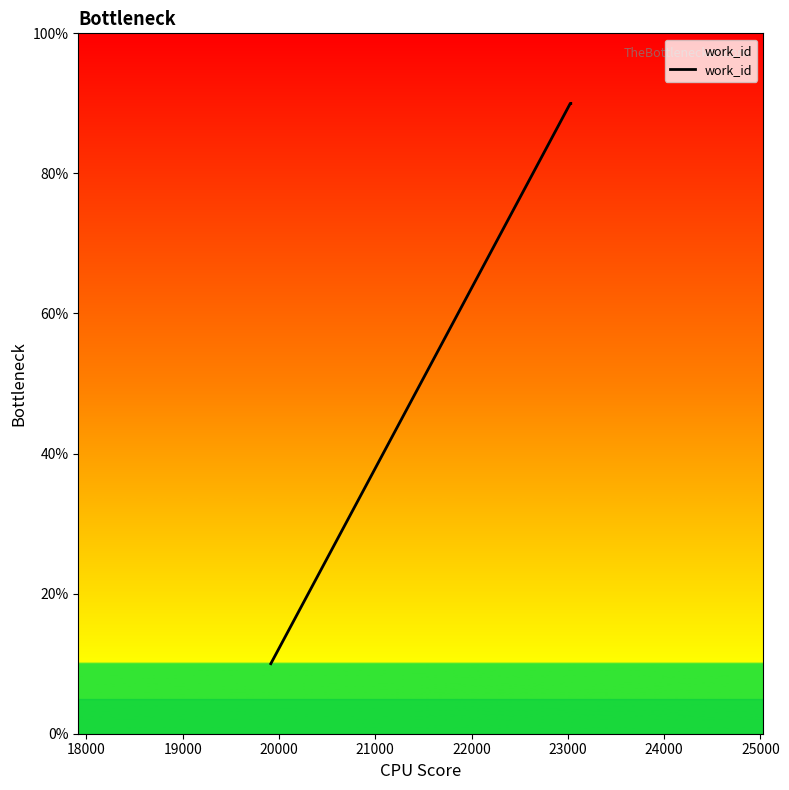

What is the smallest value displayed?

10